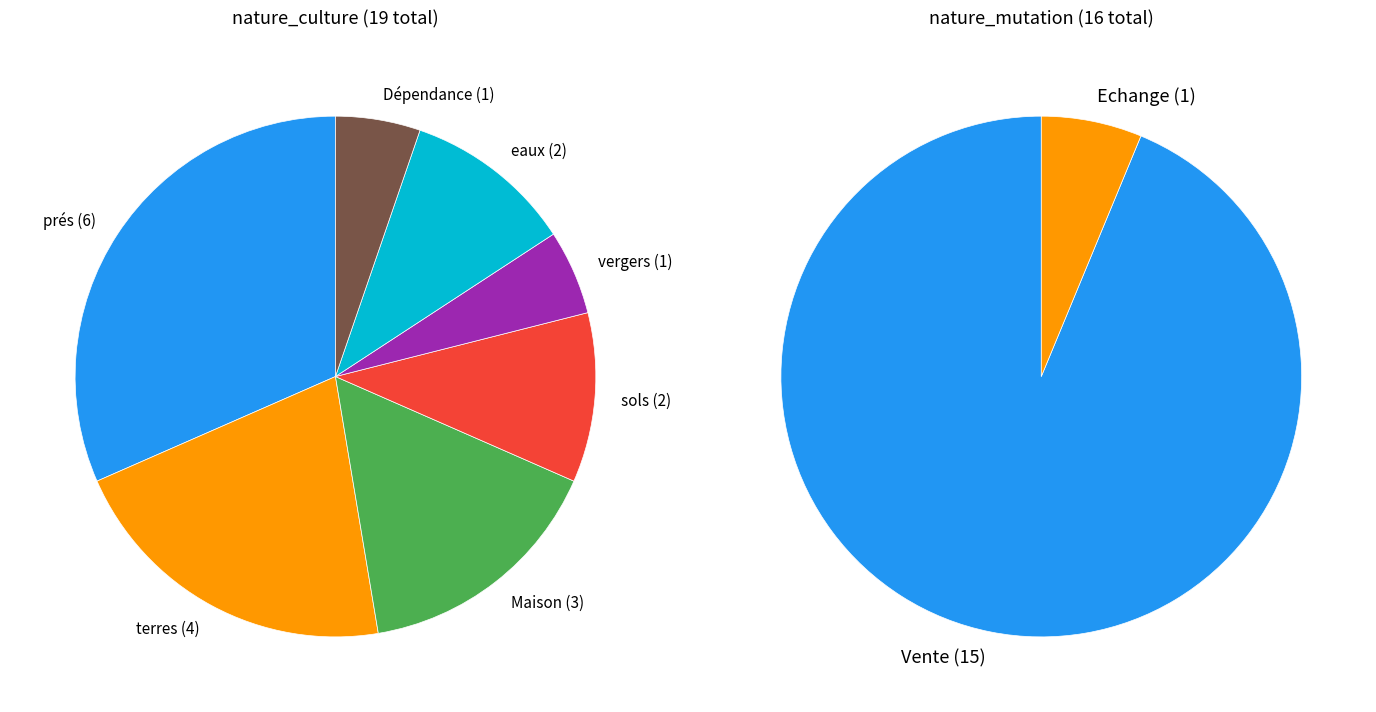

Does Maison (terres) represent more than half of the total?

No